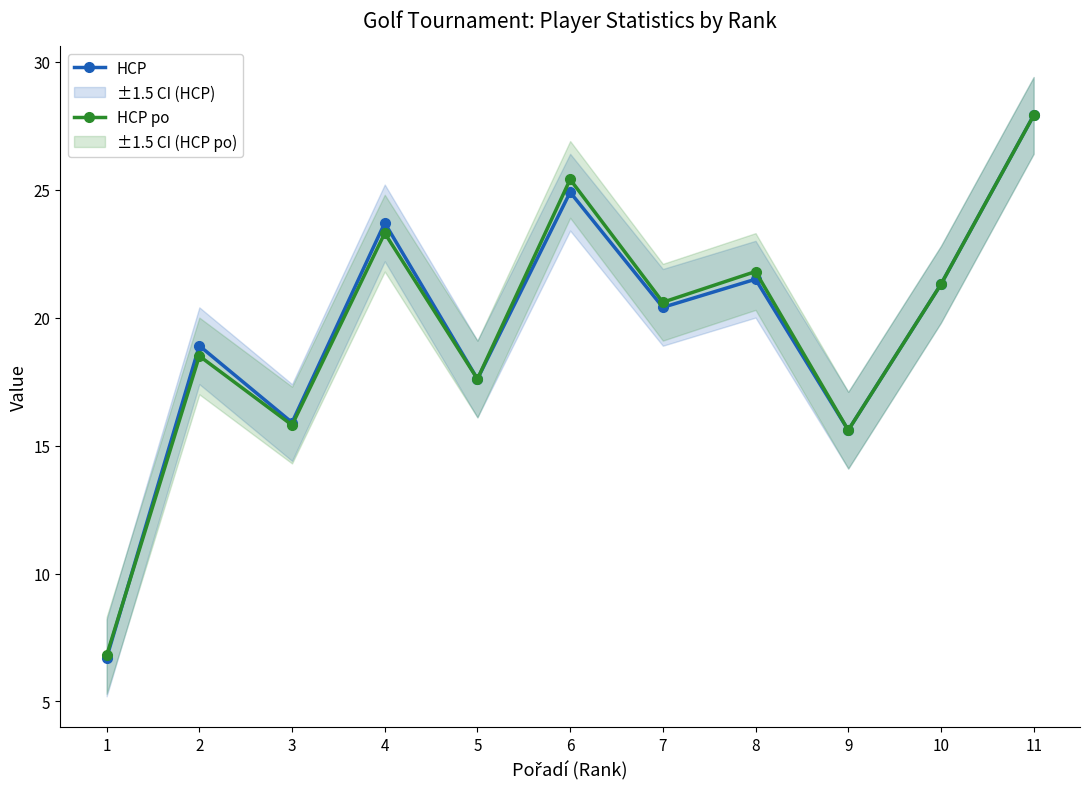

How many times do HCP po and HCP cross each other?

1